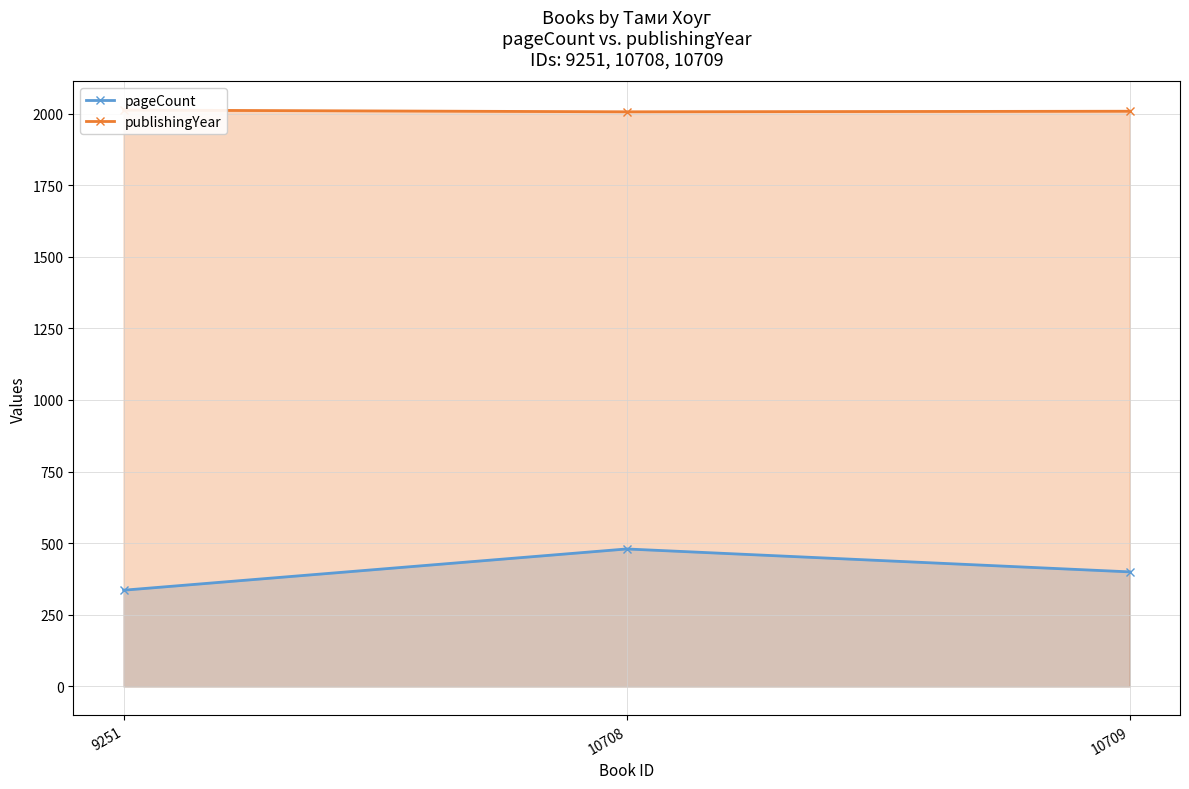

Read the publishingYear value at 10708.

2006